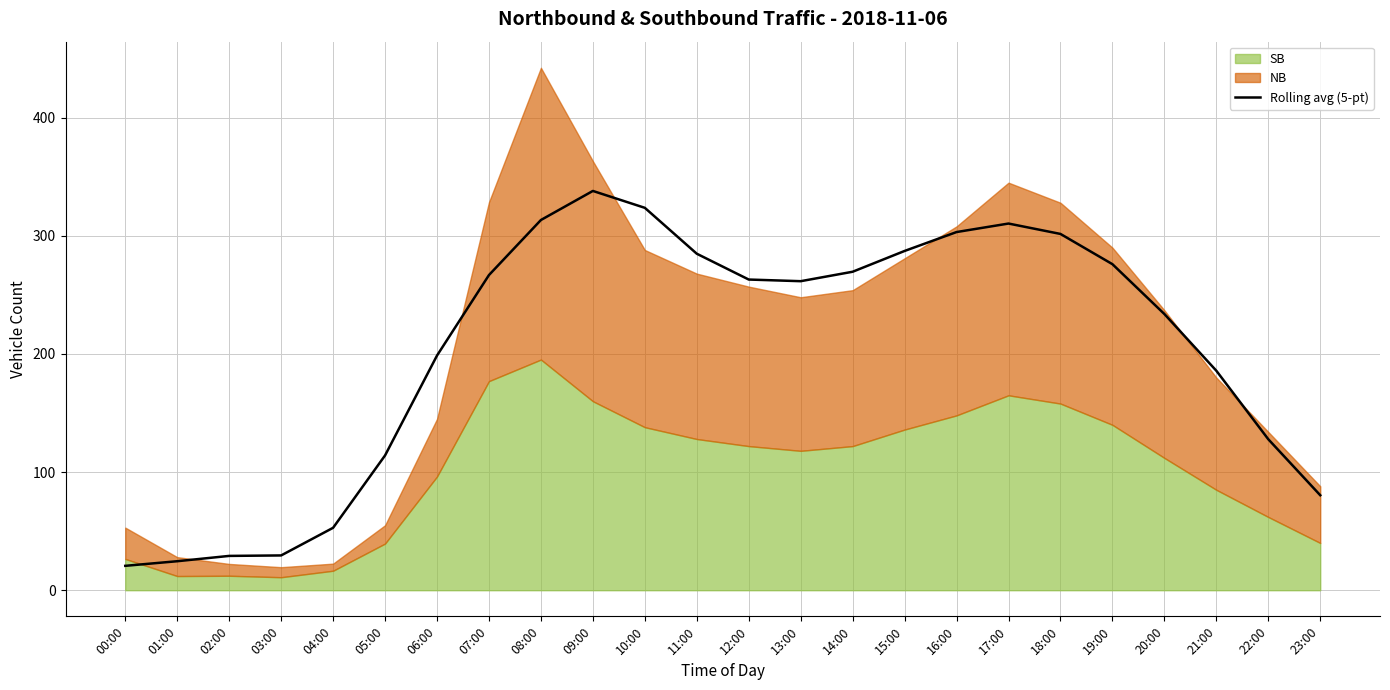

What is the label of the 19th point from the right?

05:00